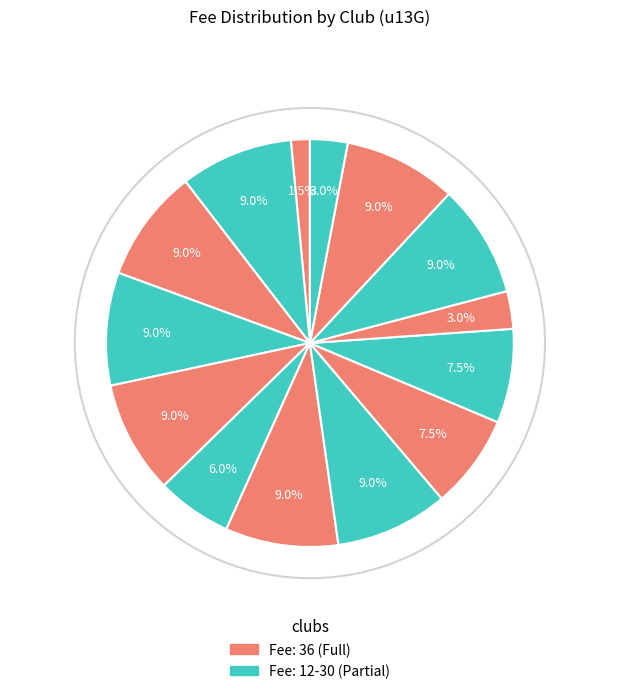

Rank the categories by value from highest to lowest.

CLEVESU13GA, SLHU13G, GGACU13GA, GGACU13GB, Waverley Purple u13G, Waverley White u13G, SUTTONU13GA, SUTTONU13GB, HHH u13GA, HHH u13GB, GGACU13GC, E&E u13G, CADACu13G, DMVU13GA